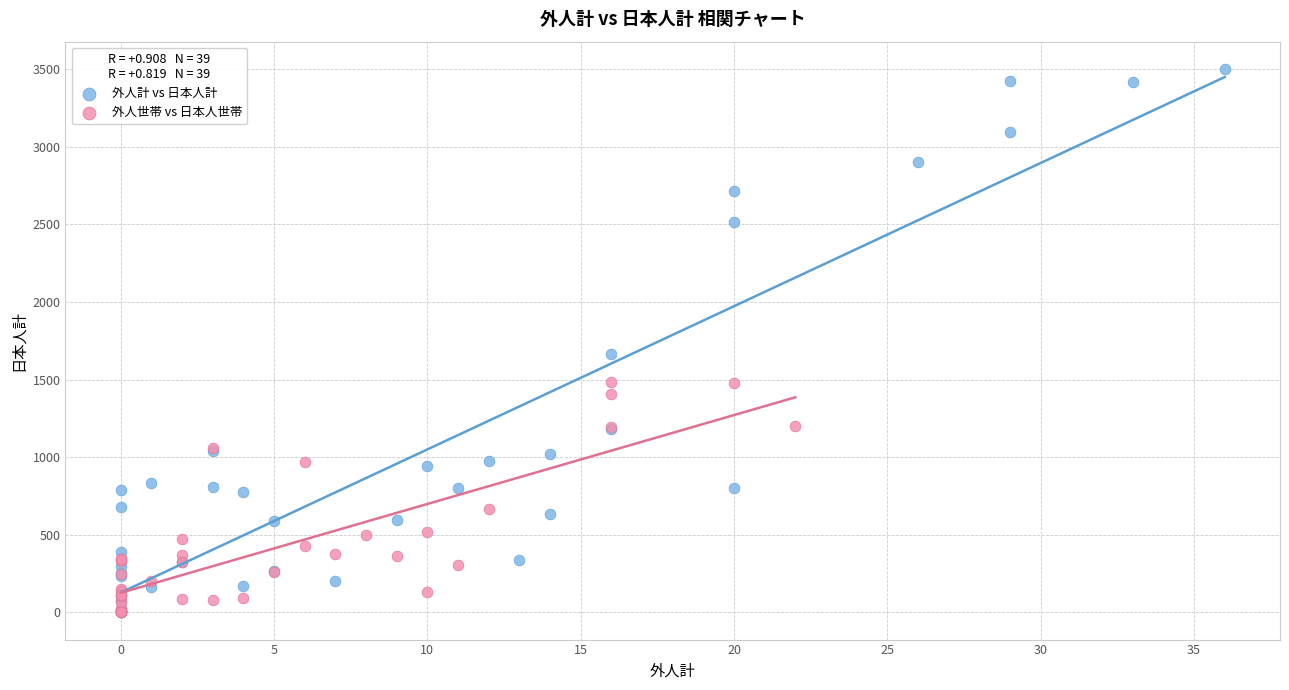

Which series reaches the maximum Y coordinate?

外人計 vs 日本人計